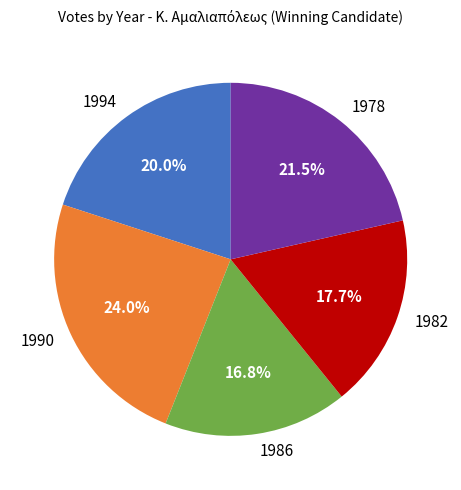

Does 1990 account for over 50% of the chart?

No